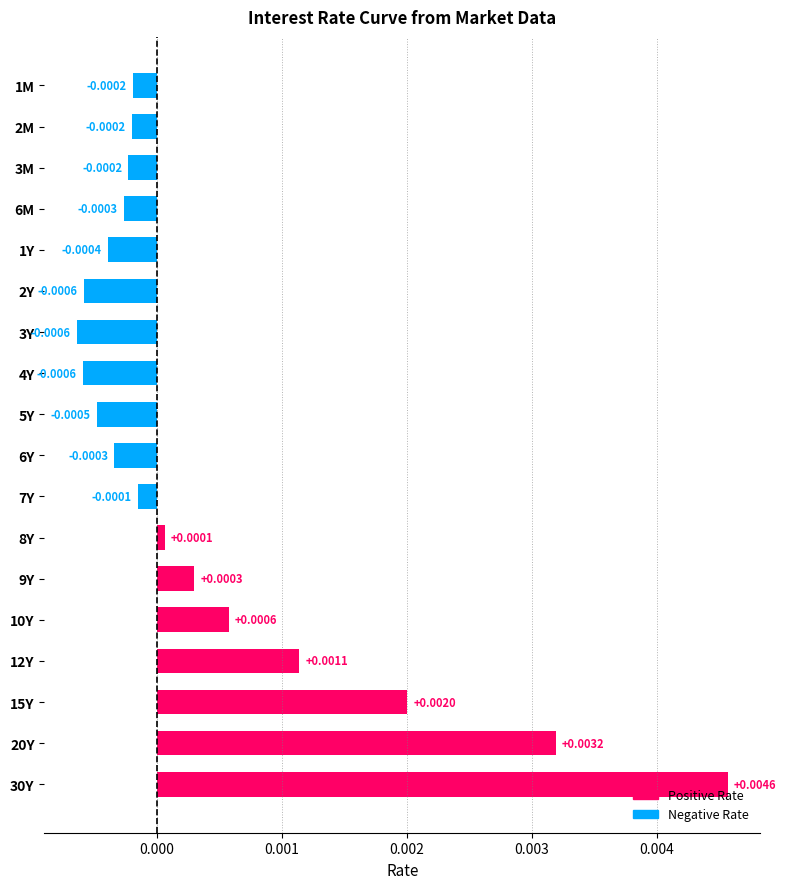

How many values are above zero?

7